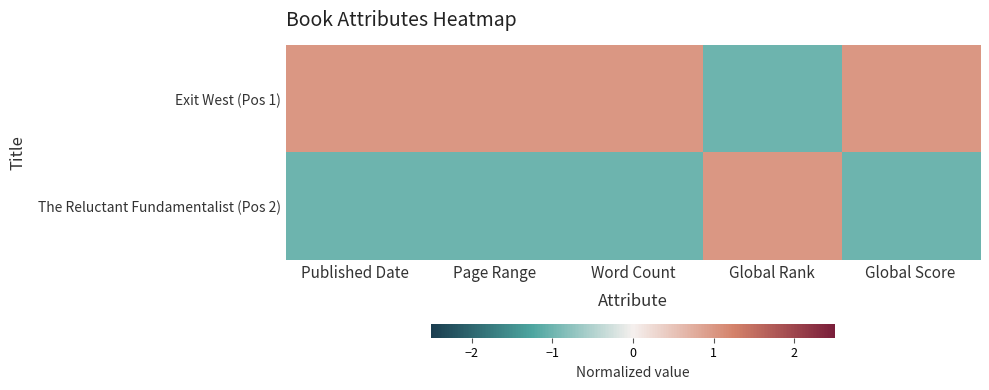

Which series has the largest range (max minus min)?

Exit West (Pos 1)